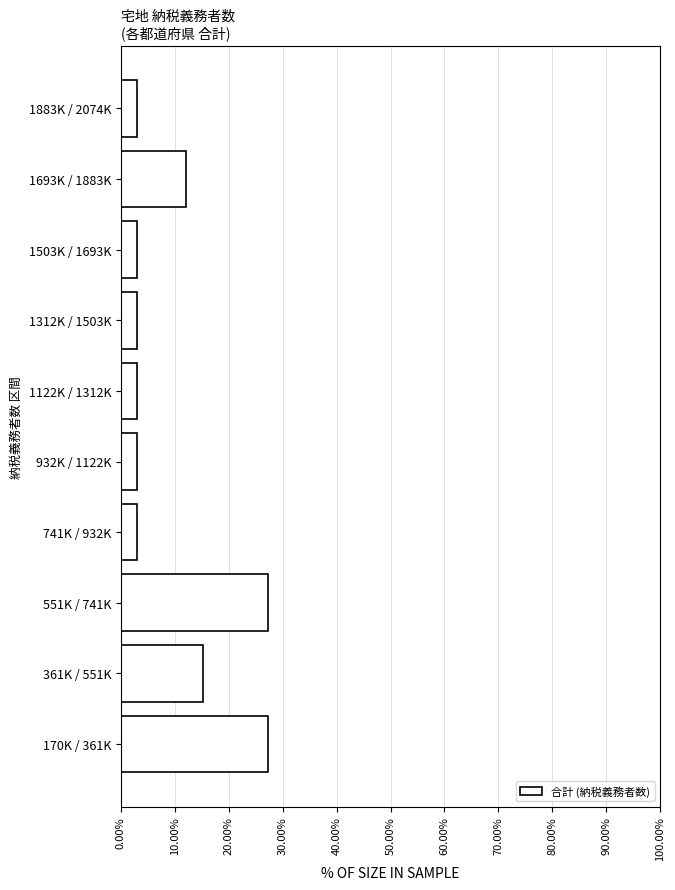

Reading bottom to top, what are all the values shown in this chart?

170K / 361K=27.3	361K / 551K=15.2	551K / 741K=27.3	741K / 932K=3.0	932K / 1122K=3.0	1122K / 1312K=3.0	1312K / 1503K=3.0	1503K / 1693K=3.0	1693K / 1883K=12.1	1883K / 2074K=3.0